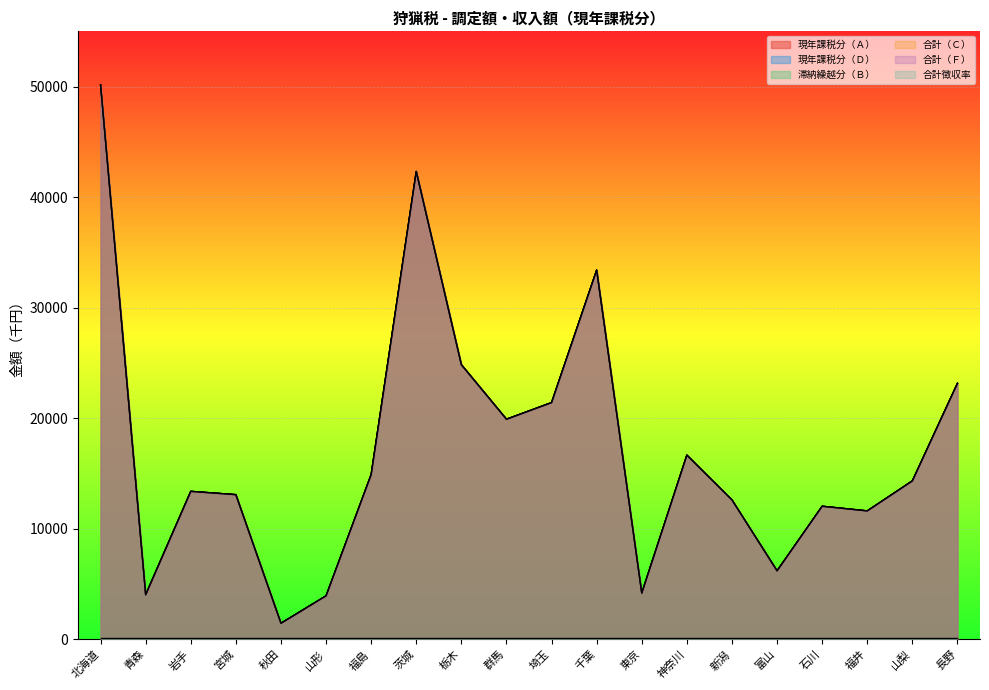

True or false: 合計（Ｆ） and 合計（Ｃ） cross at least once.

False